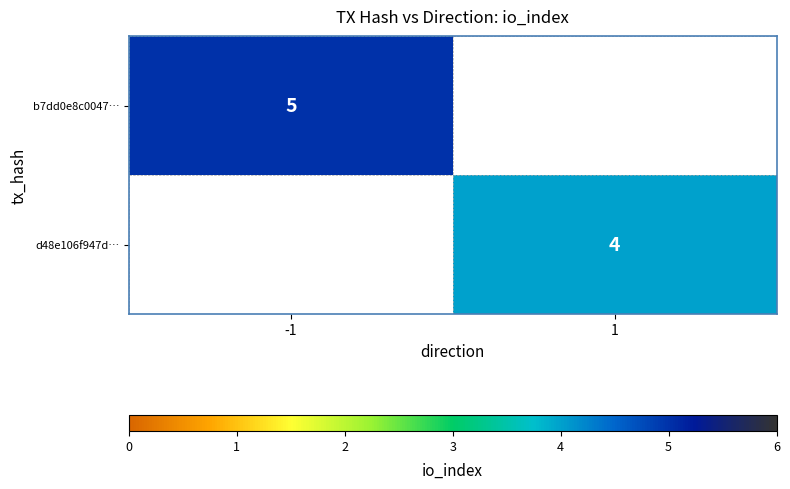

What is the spread (max minus min) of values at -1?

5